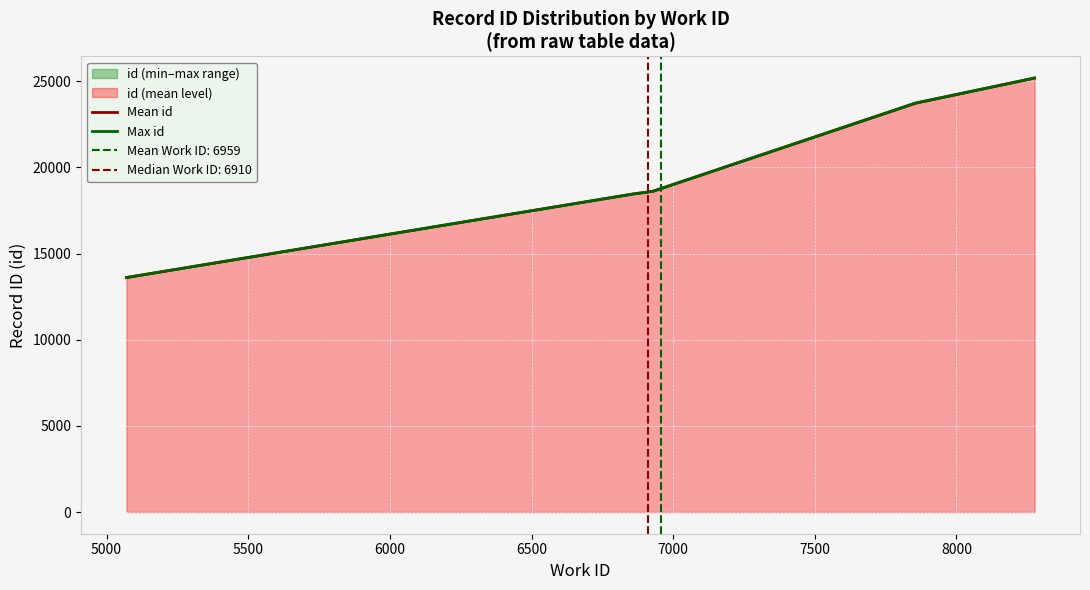

What is the minimum value for Mean id?

13609.0